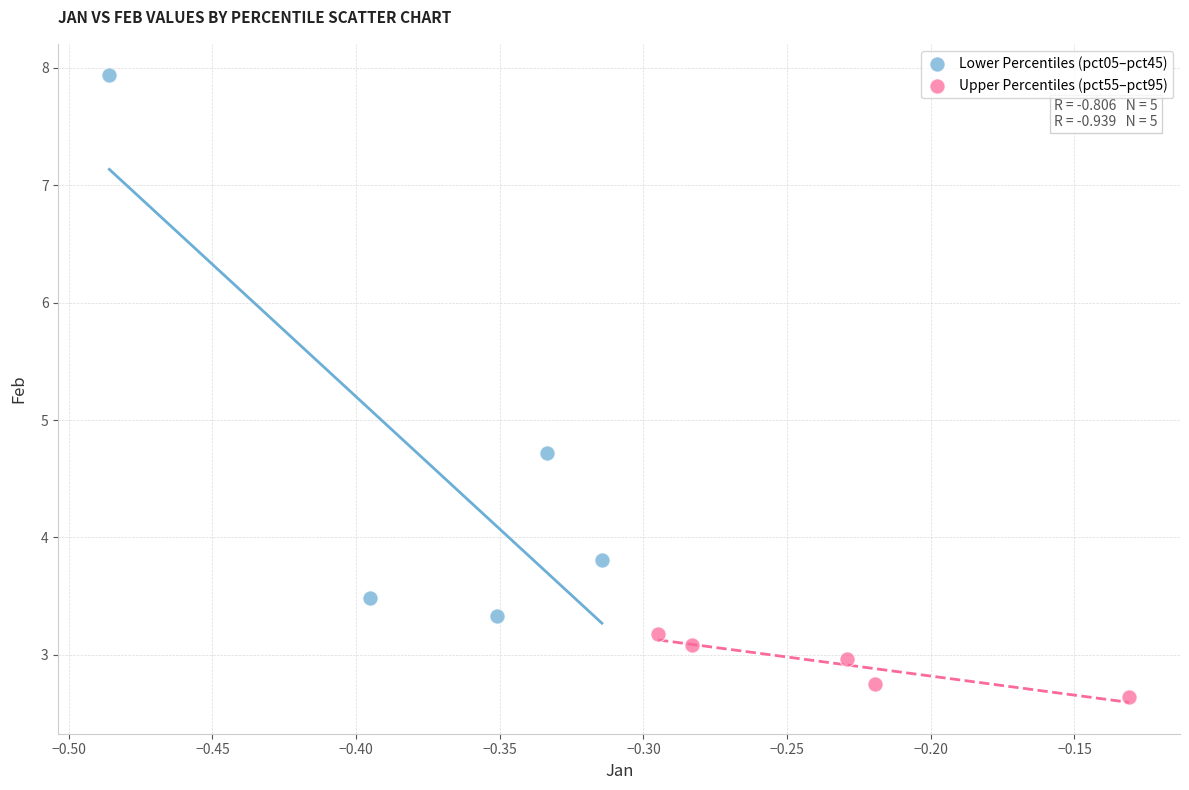

Which series has the largest Y range (max minus min)?

Lower Percentiles (pct05–pct45)